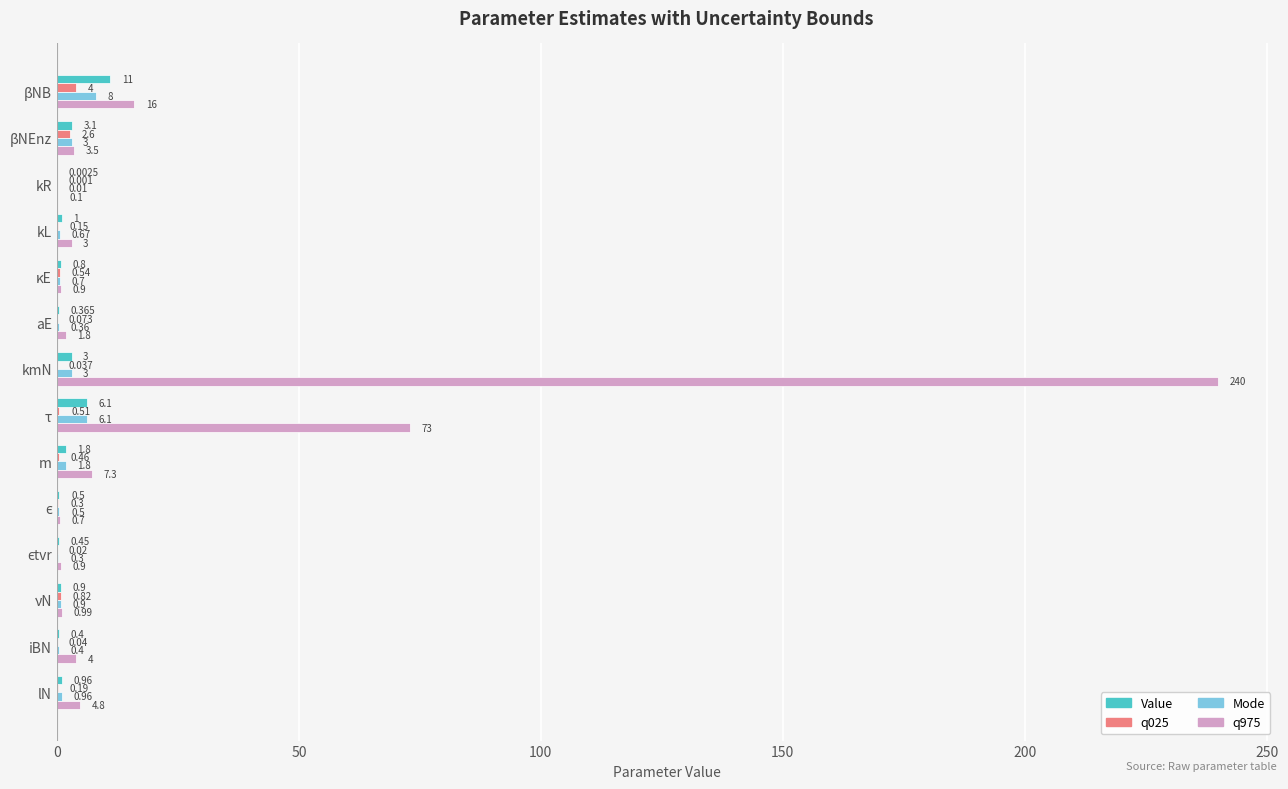

At which category is the sum across all series the highest?

kmN